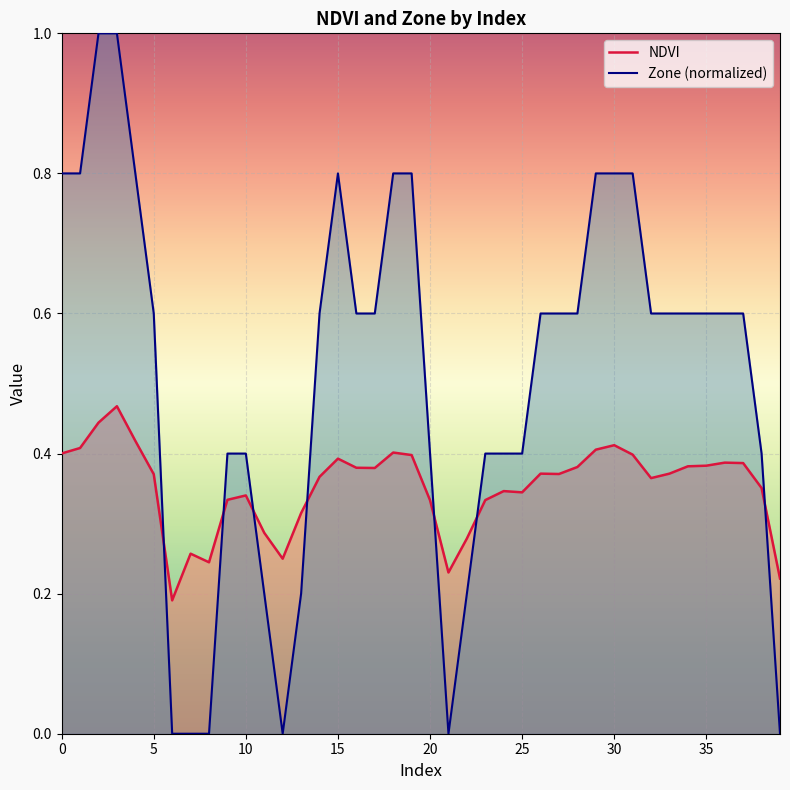

How many categories are shown in the chart?

40